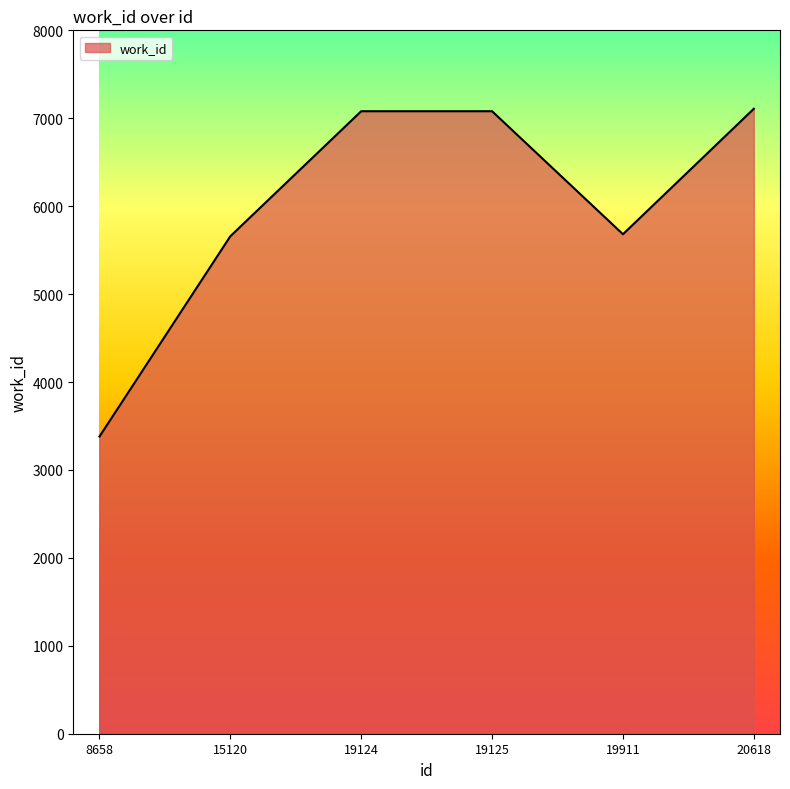

What is the smallest value displayed?

3380